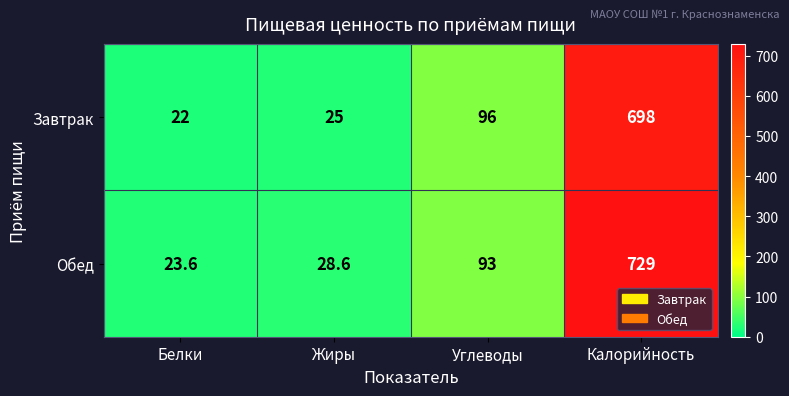

Rank the series by their average value, from lowest to highest.

Завтрак, Обед